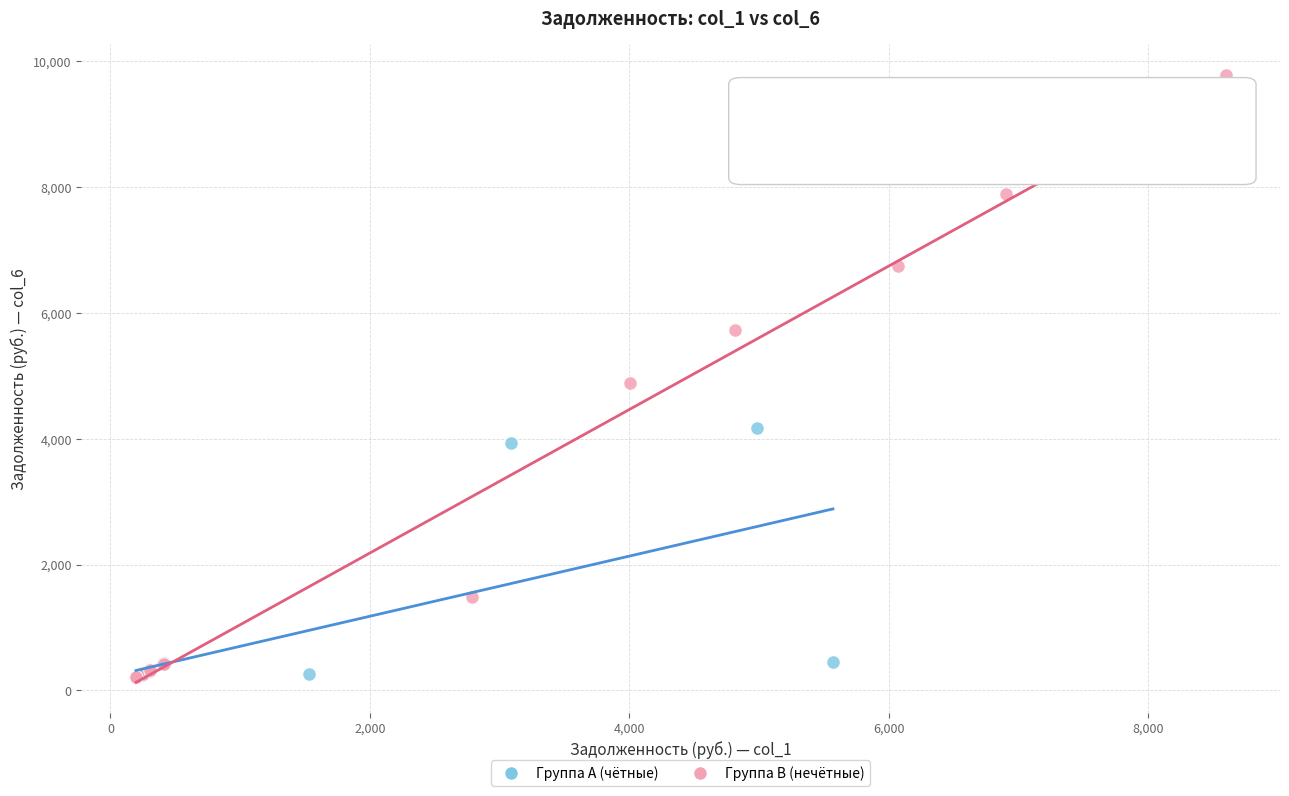

Which series has the largest Y range (max minus min)?

Группа B (нечётные)